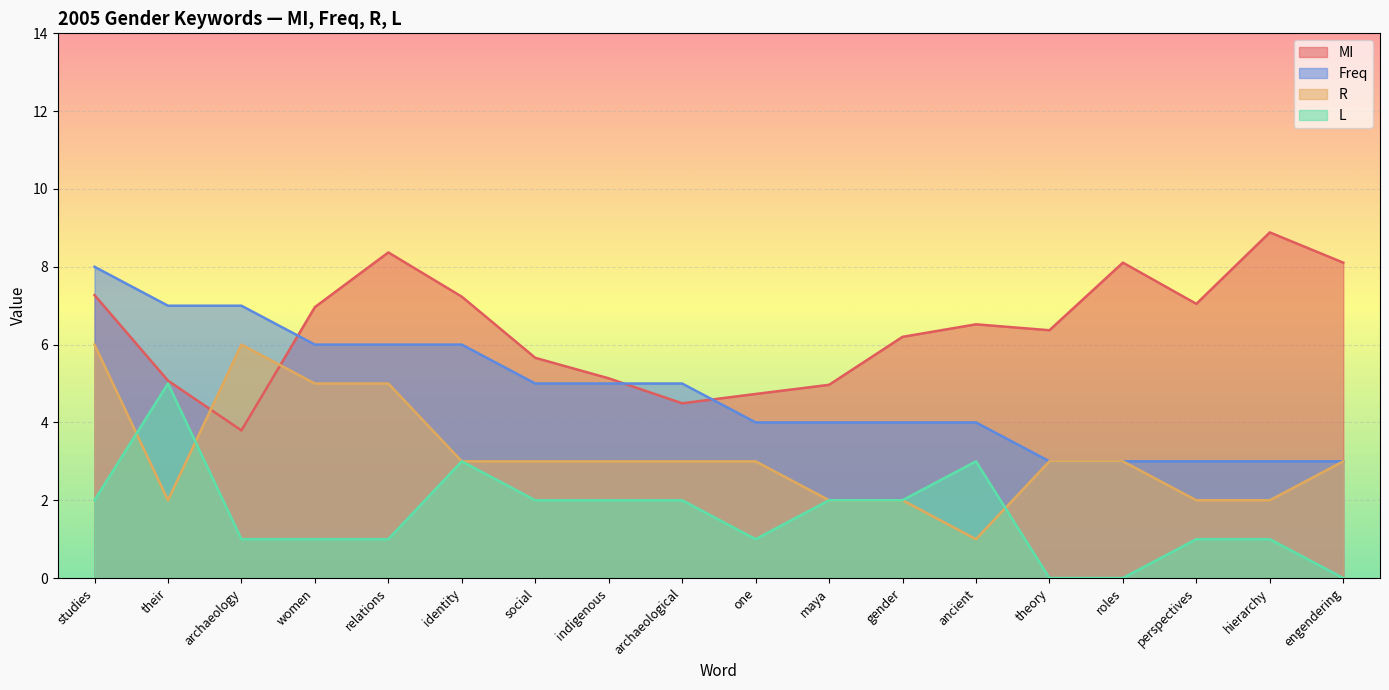

What position from the left is their?

2